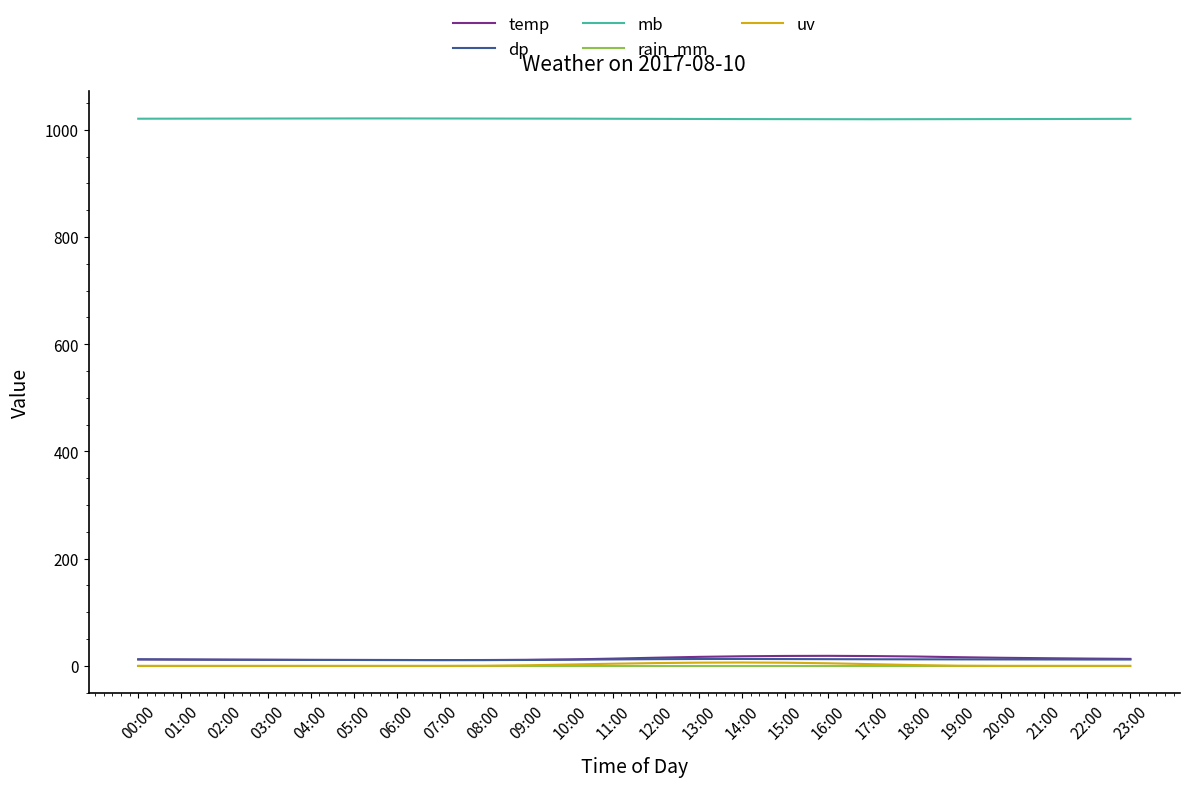

What is the greatest value displayed?

1021.3